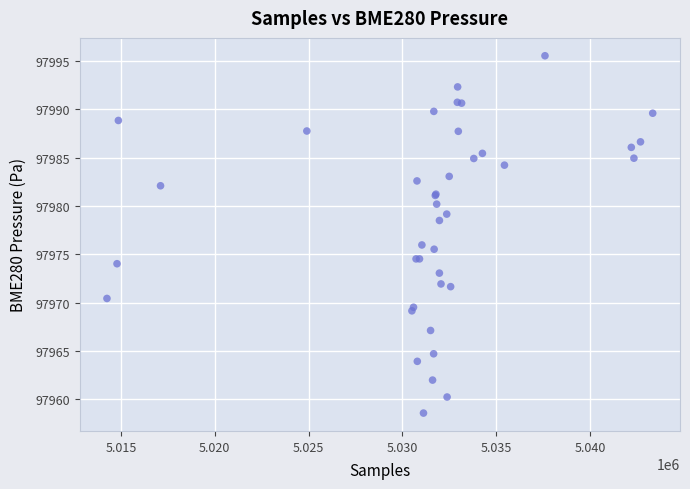

What Y value in the scatter plot is closest to 97977?

97976.0